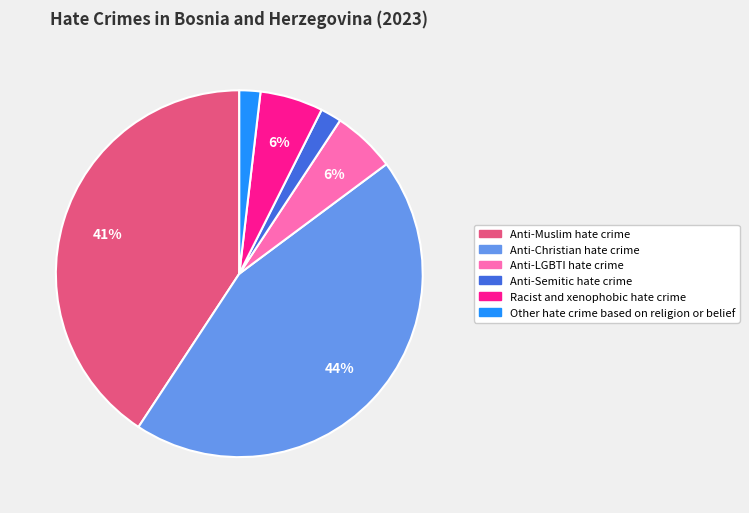

To the nearest percent, what is the difference between the Other hate crime based on religion or belief and Anti-LGBTI hate crime slice percentages?

4%